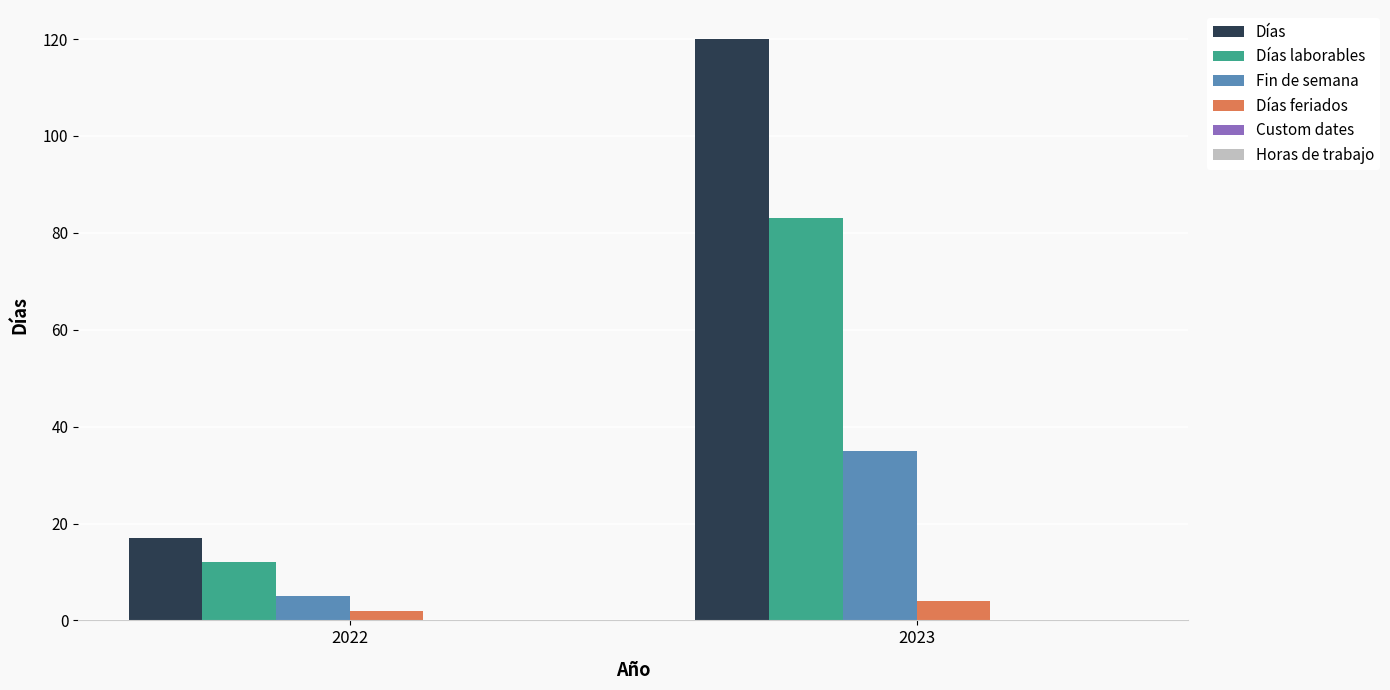

Where is Días laborables nearest to the value 47?

2022